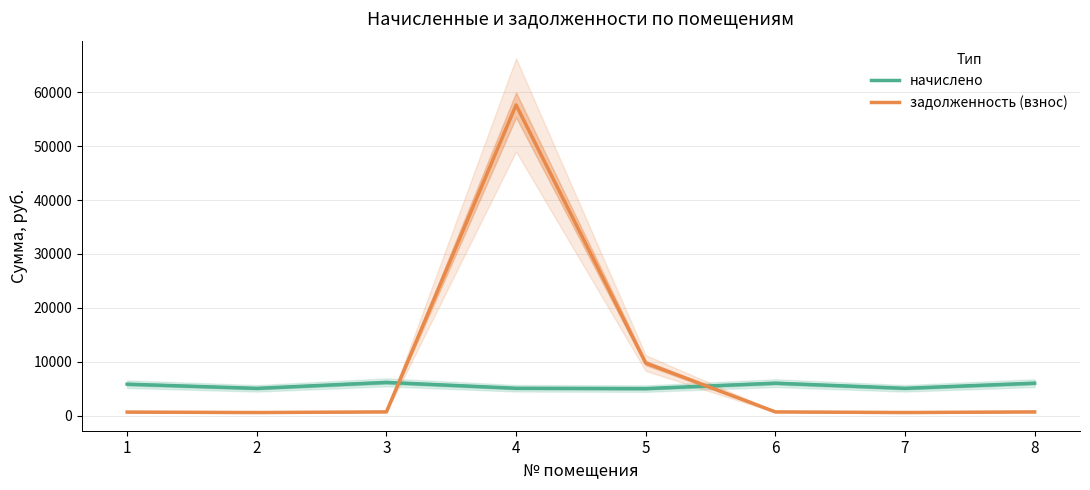

How many times do задолженность (взнос) and начислено cross each other?

2